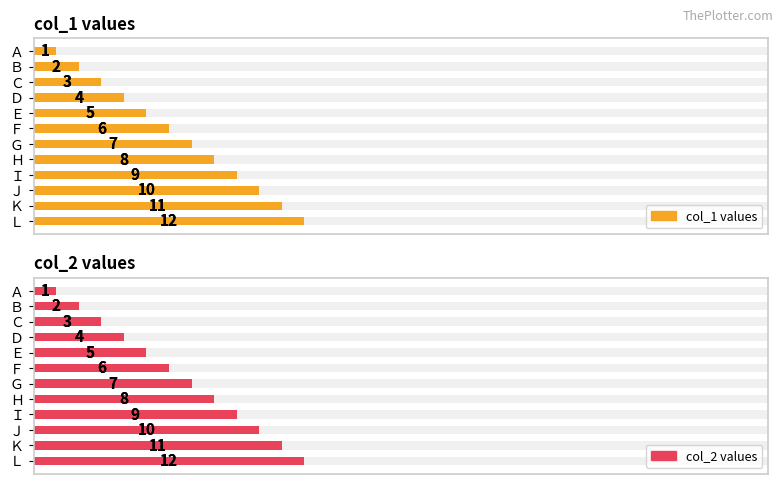

Reading left to right, transcribe all the data shown in this chart.

col_1 values: 1	2	3	4	5	6	7	8	9	10	11	12
col_2 values: 1	2	3	4	5	6	7	8	9	10	11	12